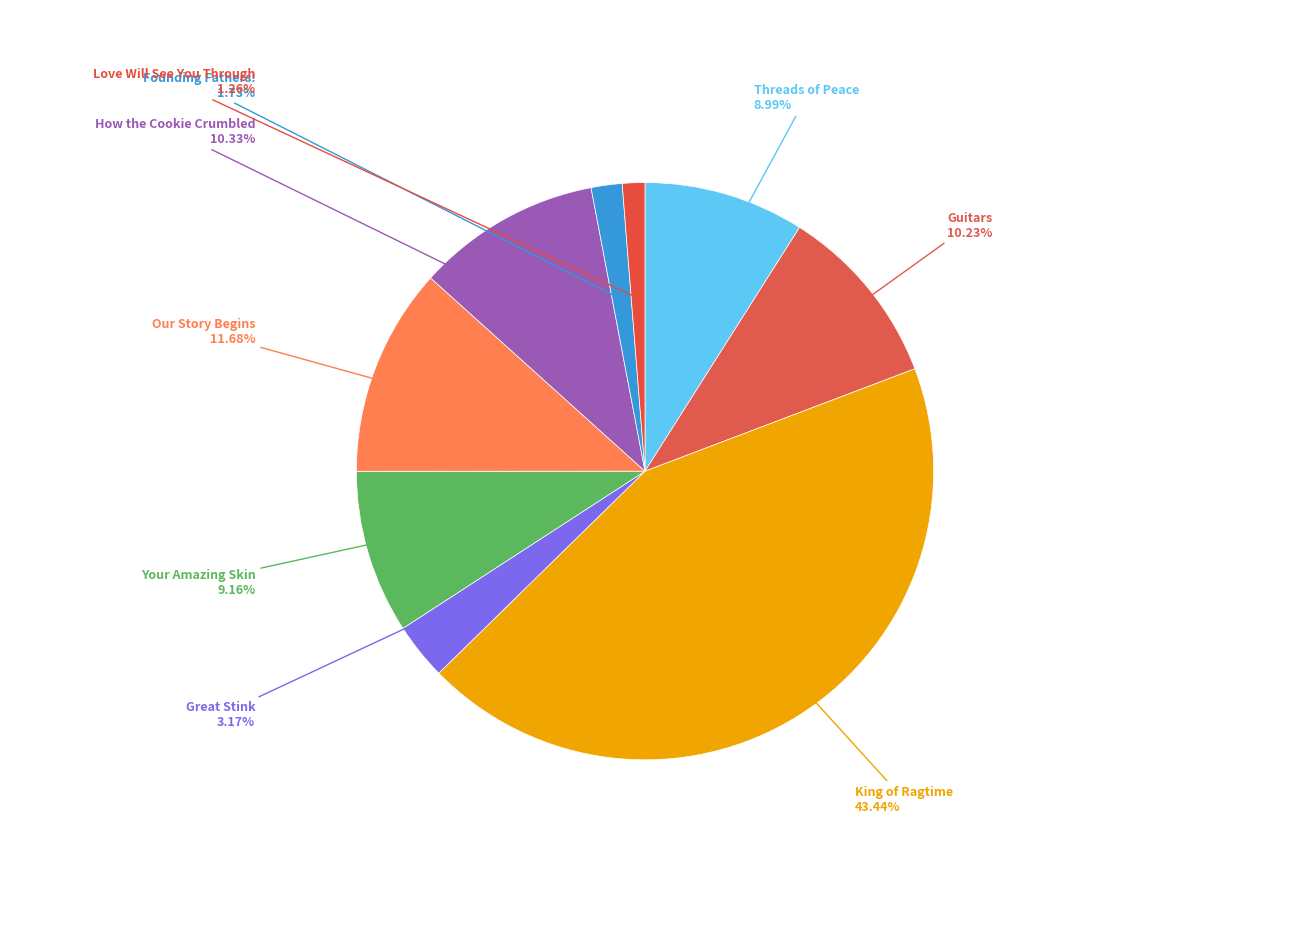

Is the sum of How the Cookie Crumbled and King of Ragtime greater than half?

Yes